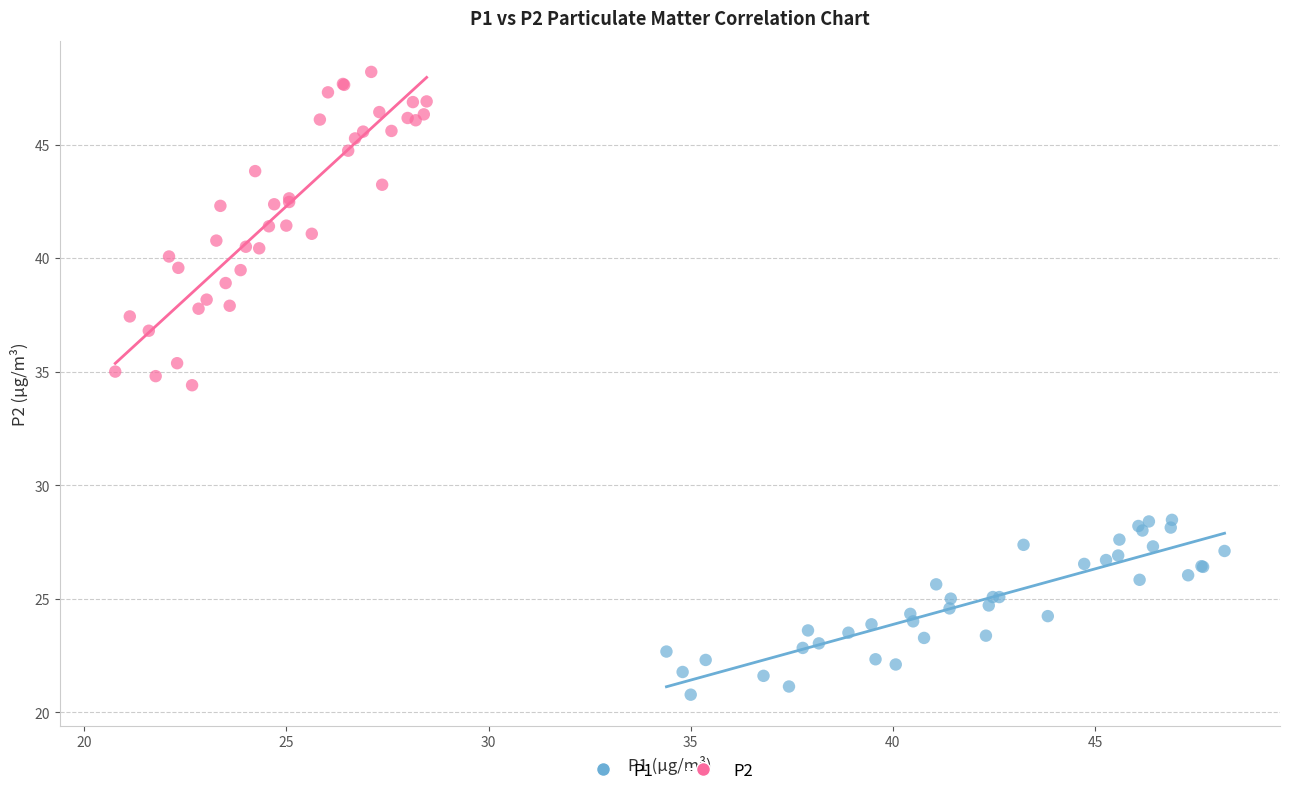

Which series contains the highest Y value?

P2